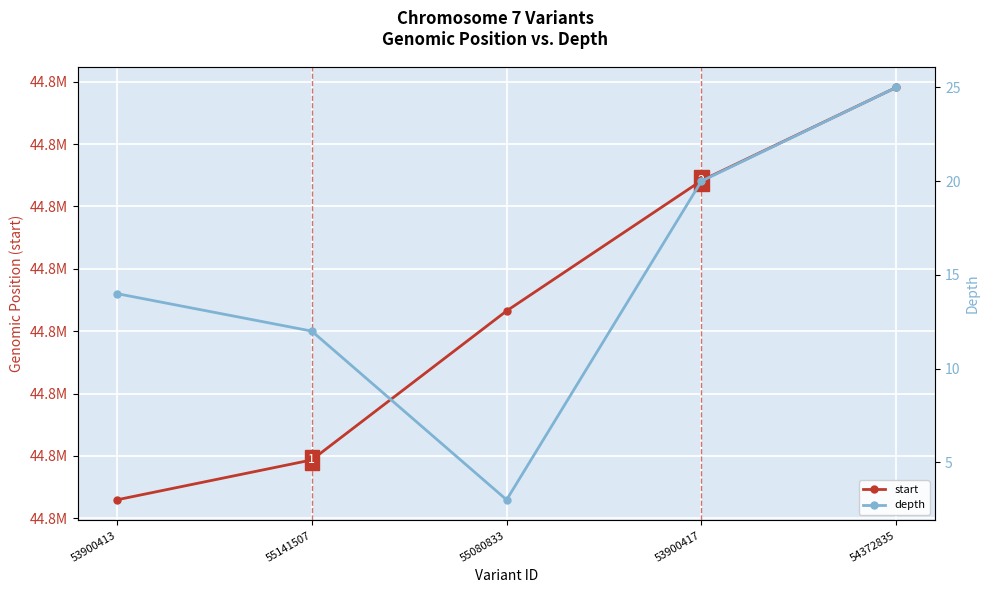

Is it true that depth equals 30 at 53900417?

False